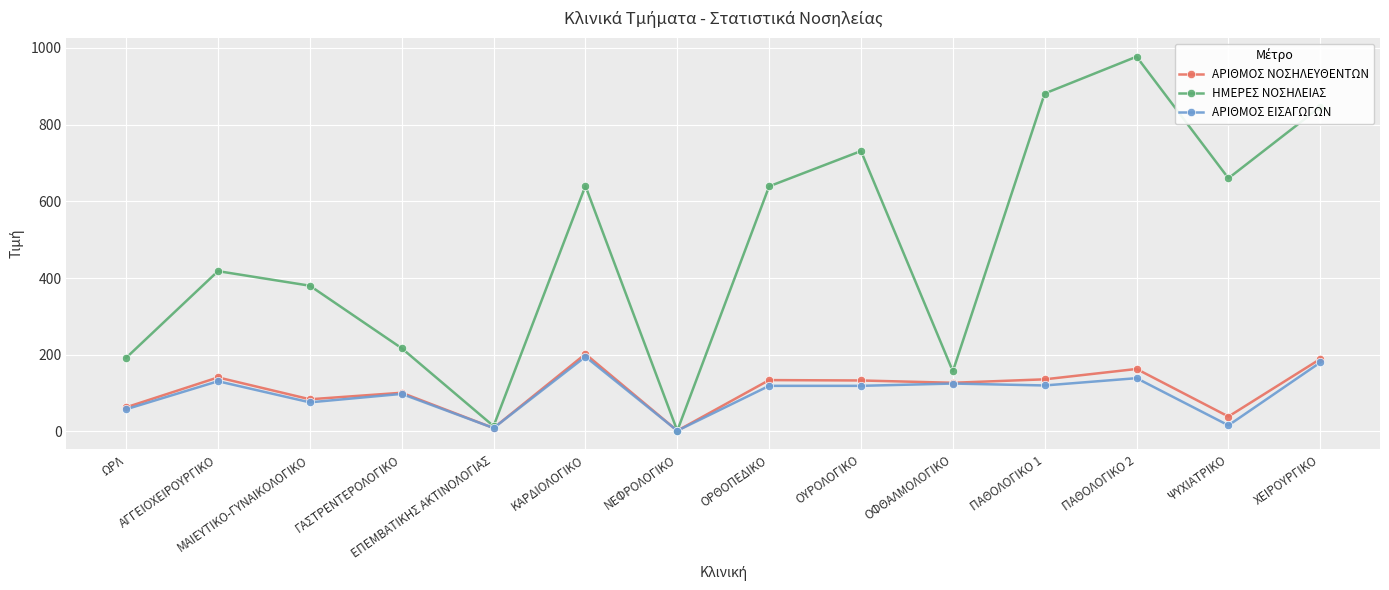

How many interior local valleys does the ΑΡΙΘΜΟΣ ΝΟΣΗΛΕΥΘΕΝΤΩΝ series have?

5